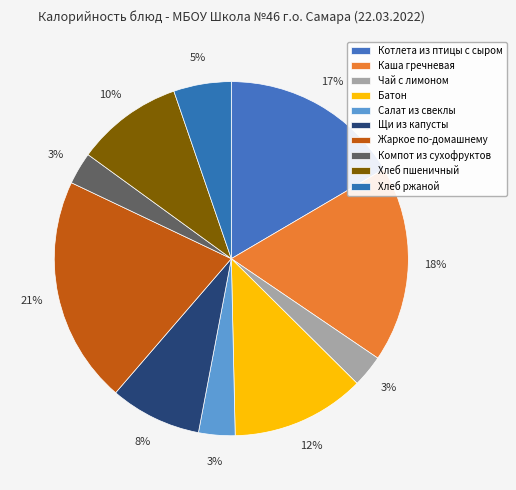

Is Чай с лимоном the majority of the pie?

No